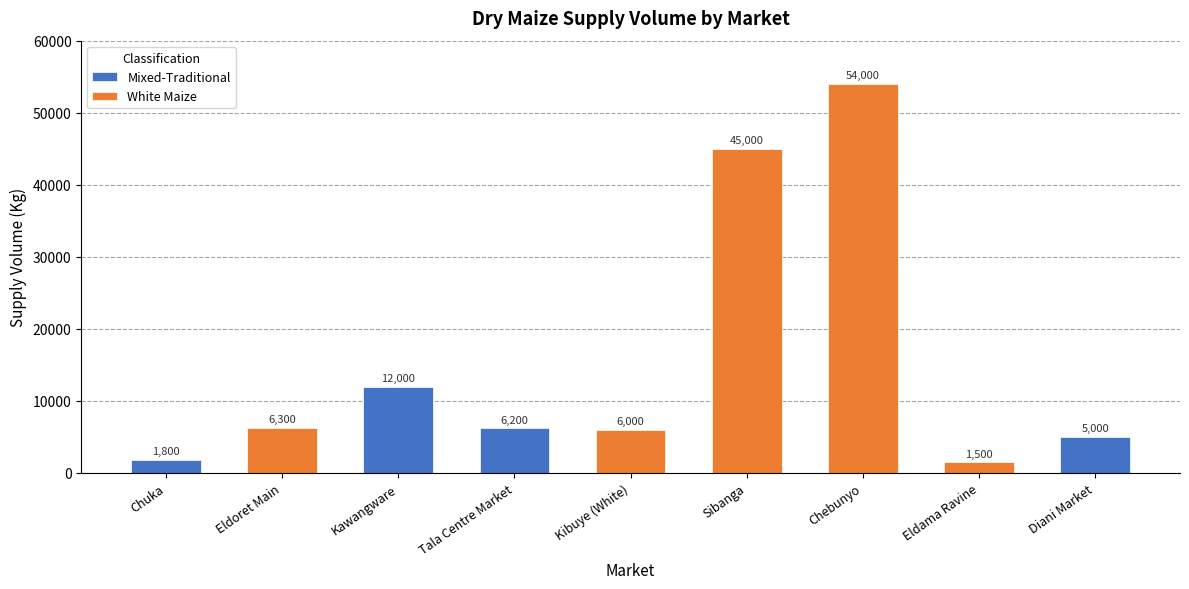

How many data points does each series have?

9